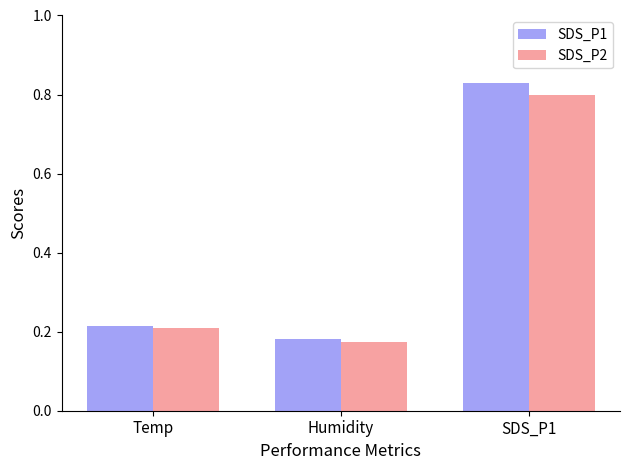

How many SDS_P2 values are between 0 and 1?

3